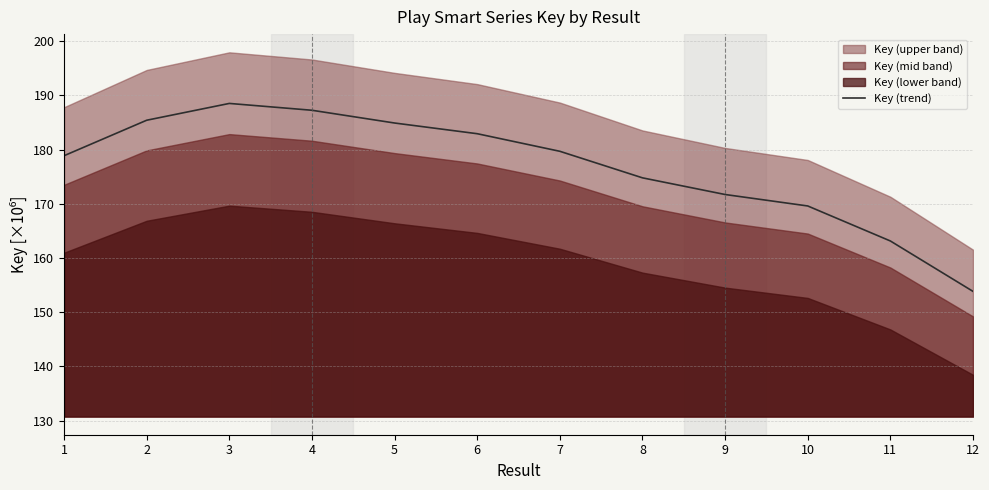

At which category does the data reach its first local peak?

3